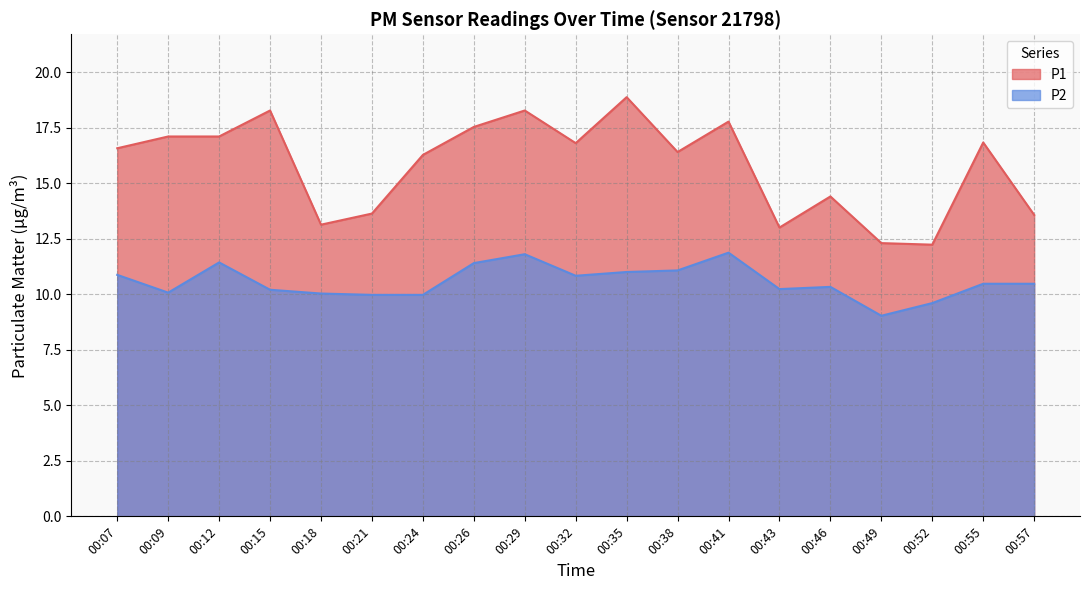

How many values in the P1 series exceed 16?

12